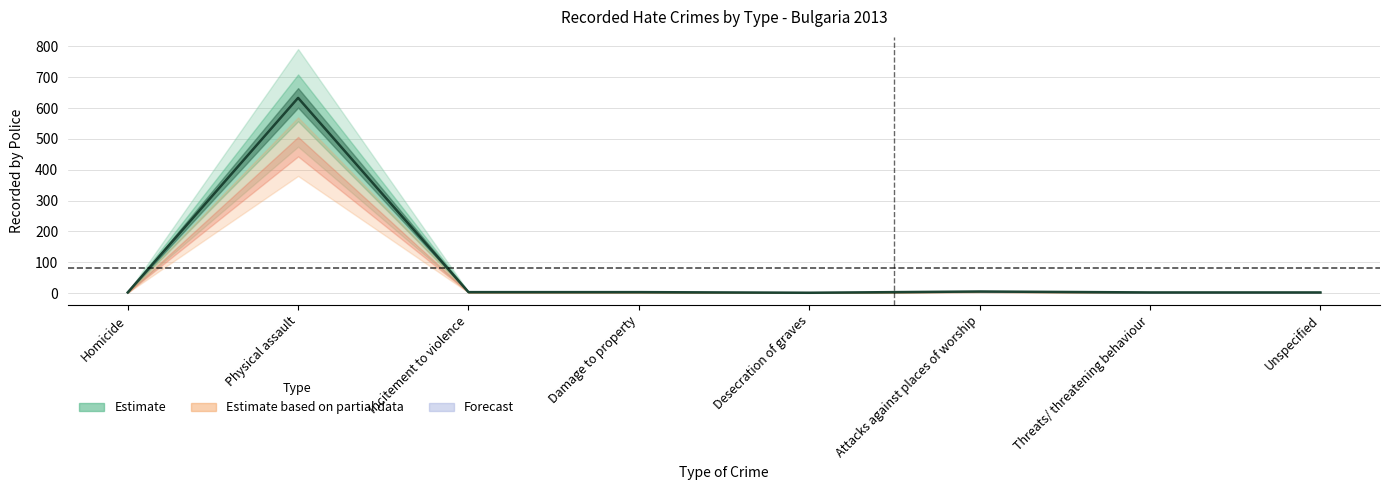

Does the chart display data point markers on the line(s)?

No